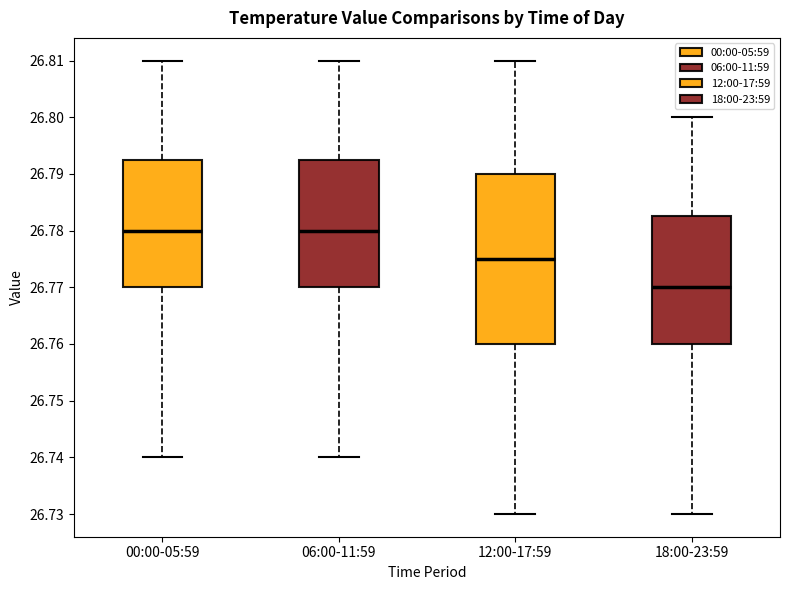

Which box is the tallest, from its lower edge to its upper edge?

12:00-17:59